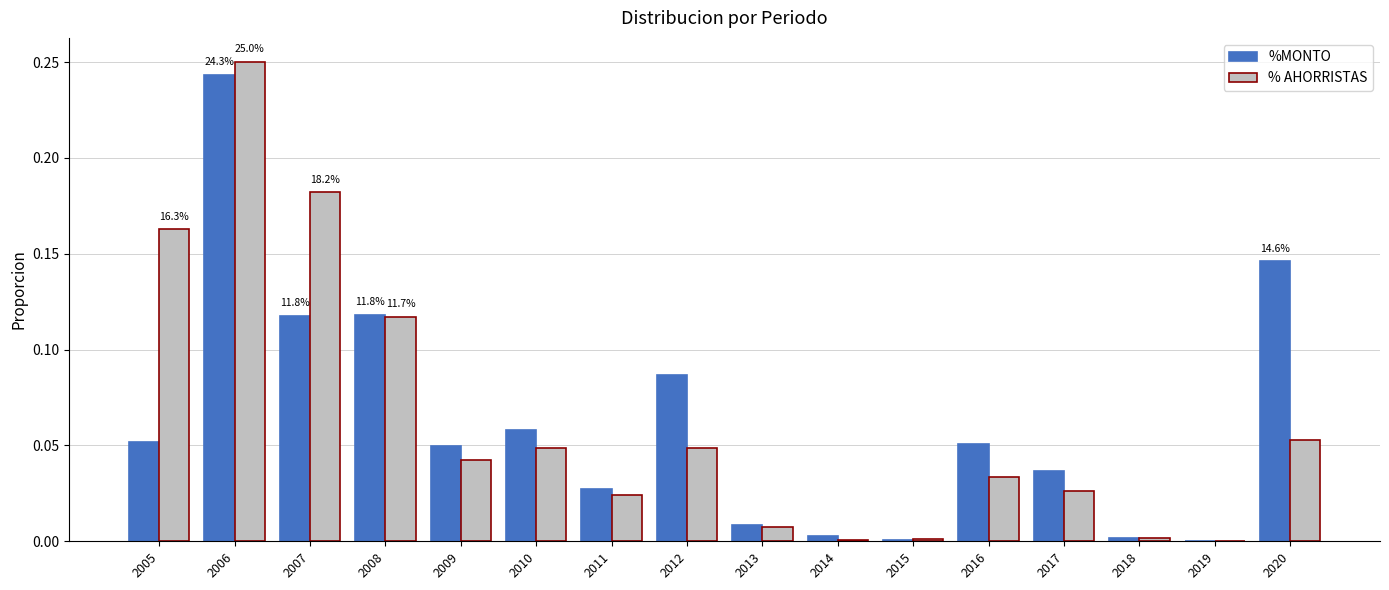

Is the value of % AHORRISTAS at 2011 greater than the value of %MONTO at 2014?

Yes